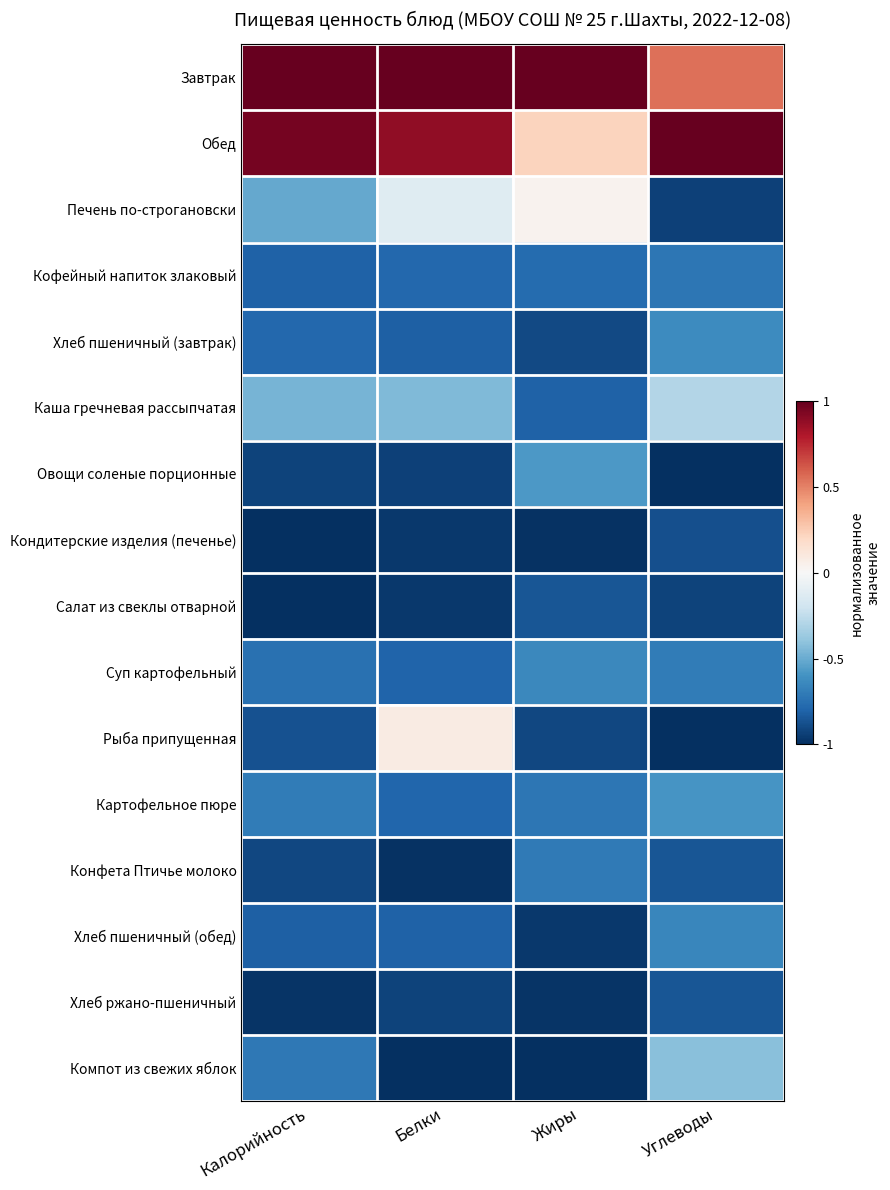

Reading left to right, what are all the values shown in this chart?

Завтрак: Калорийность=1.0	Белки=1.0	Жиры=1.0	Углеводы=0.6
Обед: Калорийность=1.0	Белки=0.9	Жиры=0.2	Углеводы=1.0
Печень по-строгановски: Калорийность=-0.5	Белки=-0.1	Жиры=0.0	Углеводы=-0.9
Кофейный напиток злаковый: Калорийность=-0.8	Белки=-0.8	Жиры=-0.8	Углеводы=-0.7
Хлеб пшеничный (завтрак): Калорийность=-0.8	Белки=-0.8	Жиры=-0.9	Углеводы=-0.6
Каша гречневая рассыпчатая: Калорийность=-0.5	Белки=-0.4	Жиры=-0.8	Углеводы=-0.3
Овощи соленые порционные: Калорийность=-0.9	Белки=-0.9	Жиры=-0.6	Углеводы=-1.0
Кондитерские изделия (печенье): Калорийность=-1.0	Белки=-1.0	Жиры=-1.0	Углеводы=-0.9
Салат из свеклы отварной: Калорийность=-1.0	Белки=-1.0	Жиры=-0.9	Углеводы=-0.9
Суп картофельный: Калорийность=-0.7	Белки=-0.8	Жиры=-0.6	Углеводы=-0.7
Рыба припущенная: Калорийность=-0.9	Белки=0.1	Жиры=-0.9	Углеводы=-1.0
Картофельное пюре: Калорийность=-0.7	Белки=-0.8	Жиры=-0.7	Углеводы=-0.6
Конфета Птичье молоко: Калорийность=-0.9	Белки=-1.0	Жиры=-0.7	Углеводы=-0.9
Хлеб пшеничный (обед): Калорийность=-0.8	Белки=-0.8	Жиры=-1.0	Углеводы=-0.7
Хлеб ржано-пшеничный: Калорийность=-1.0	Белки=-0.9	Жиры=-1.0	Углеводы=-0.9
Компот из свежих яблок: Калорийность=-0.7	Белки=-1.0	Жиры=-1.0	Углеводы=-0.4